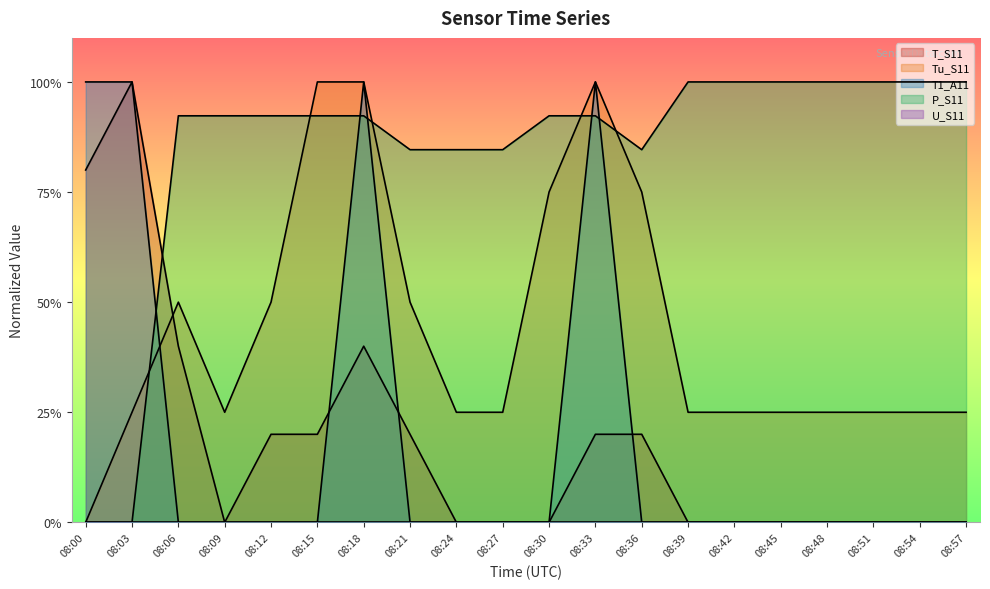

Where do P_S11 and T_S11 first cross each other?

08:03 and 08:06